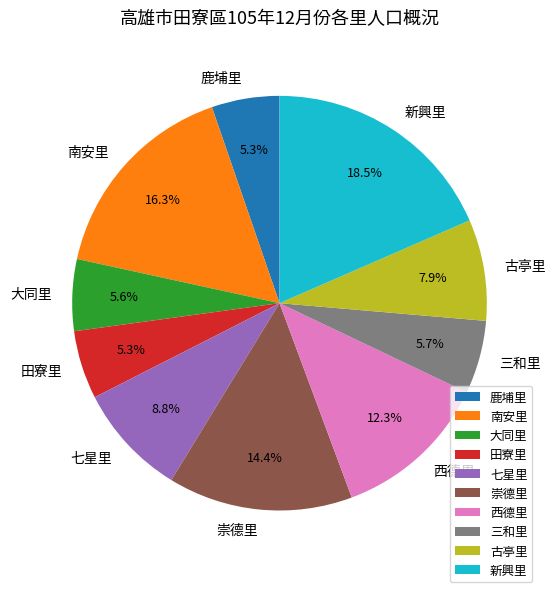

What is the largest slice in the pie chart?

新興里